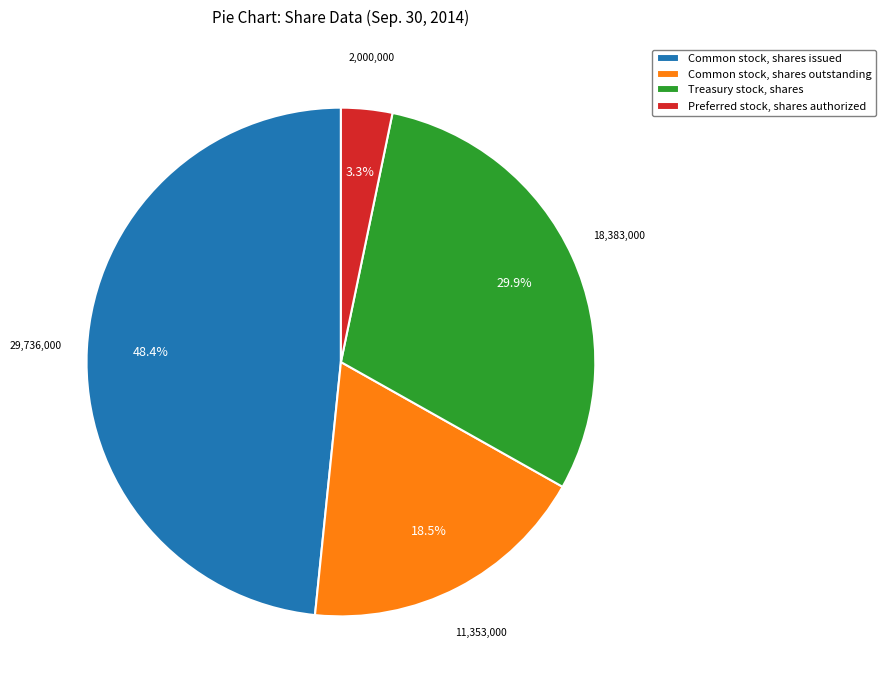

How much of the chart is everything except Common stock, shares outstanding?

81.5%